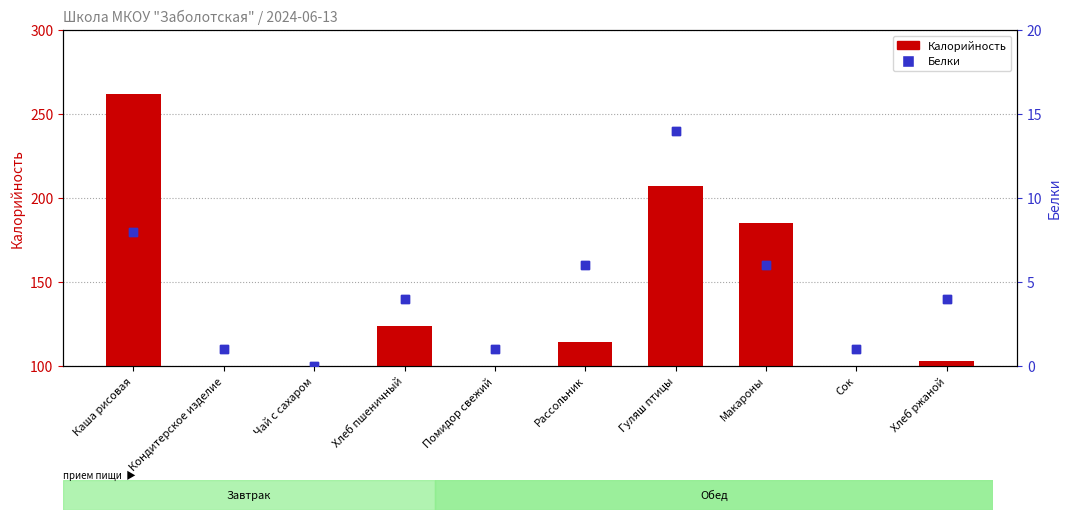

Which series has the widest spread of Y values?

Калорийность